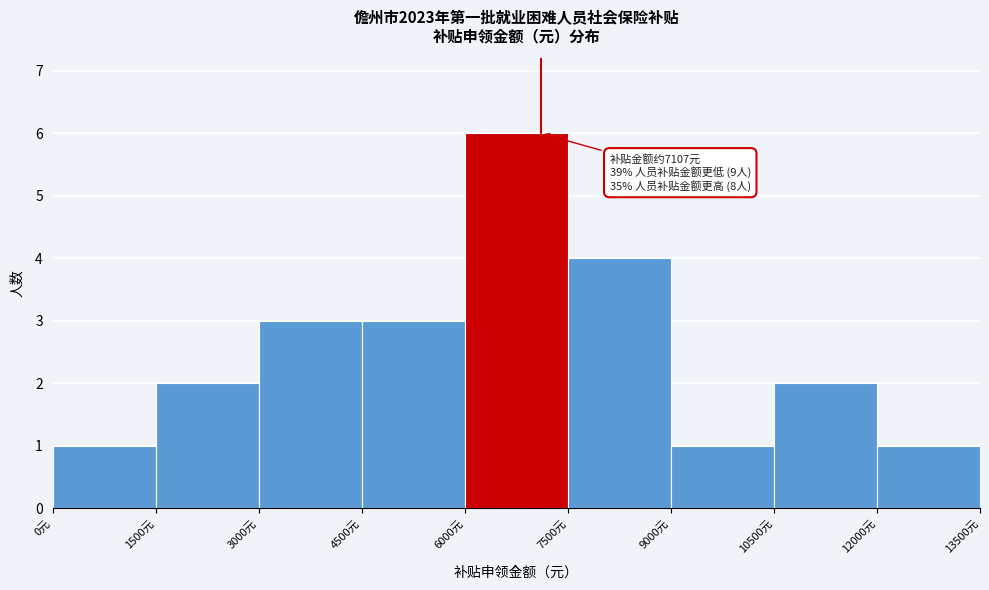

Over which range of the x-axis is the bar tallest?

6000 to 7500